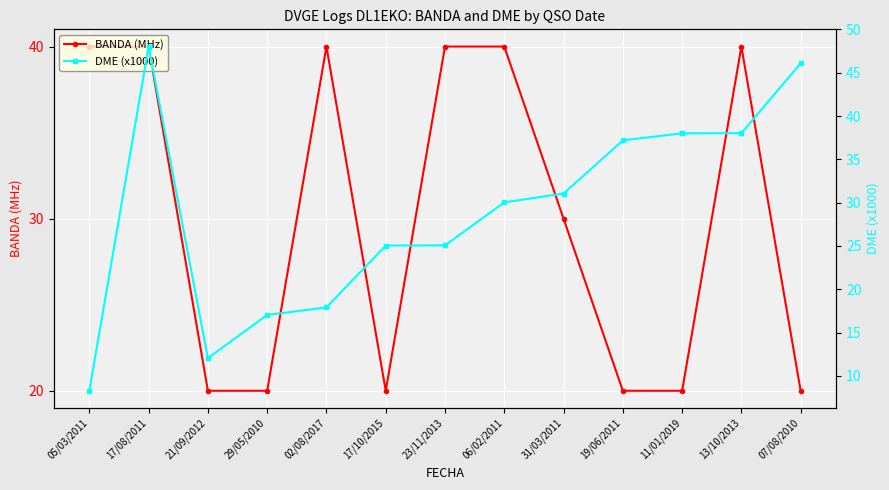

How many interior local valleys does the BANDA (MHz) series have?

1